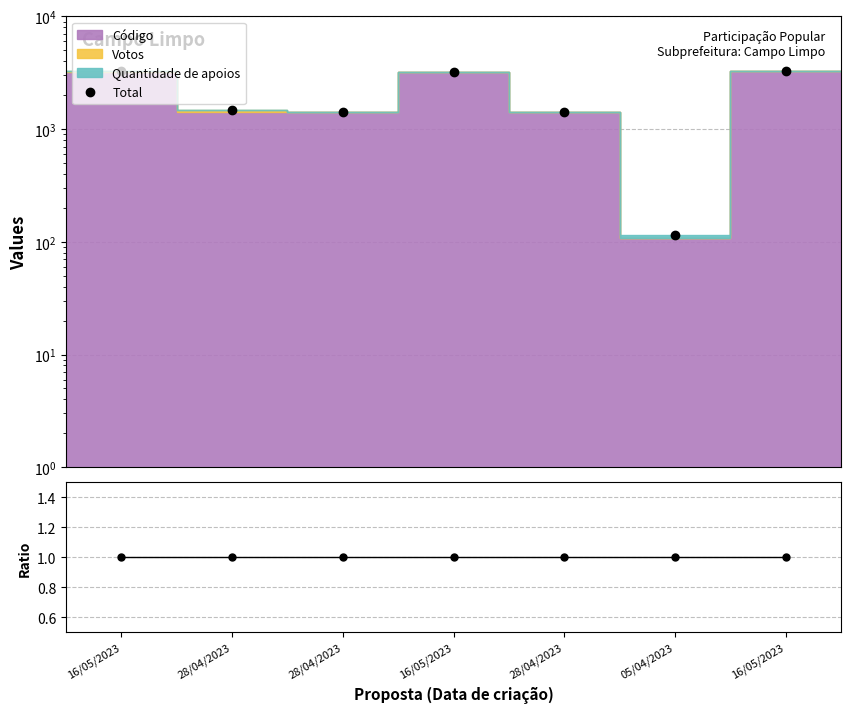

List the labels in order of Total value, largest first.

16/05/2023, 16/05/2023, 16/05/2023, 28/04/2023, 28/04/2023, 28/04/2023, 05/04/2023